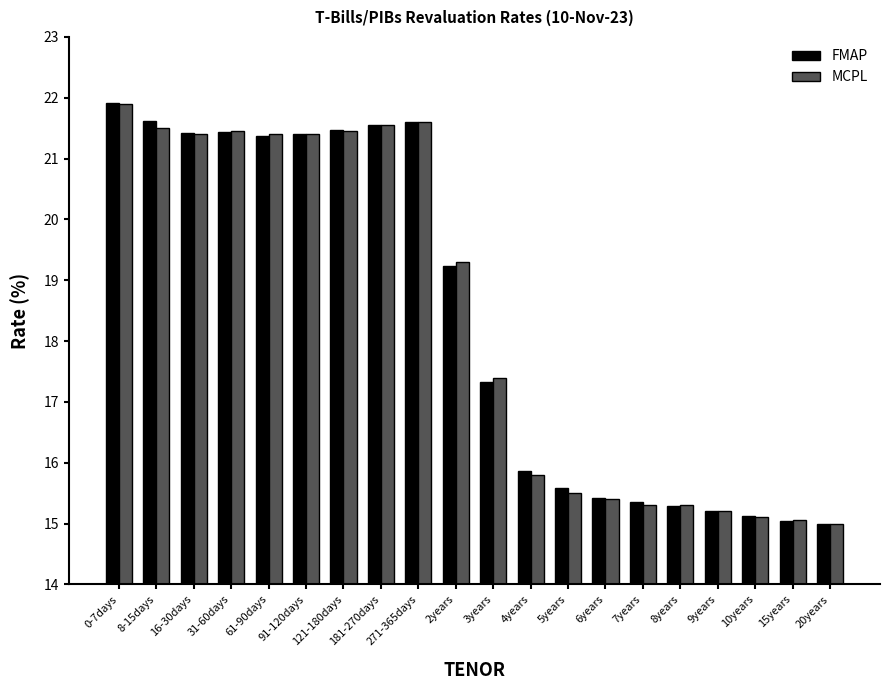

What is the greatest value displayed?

21.9